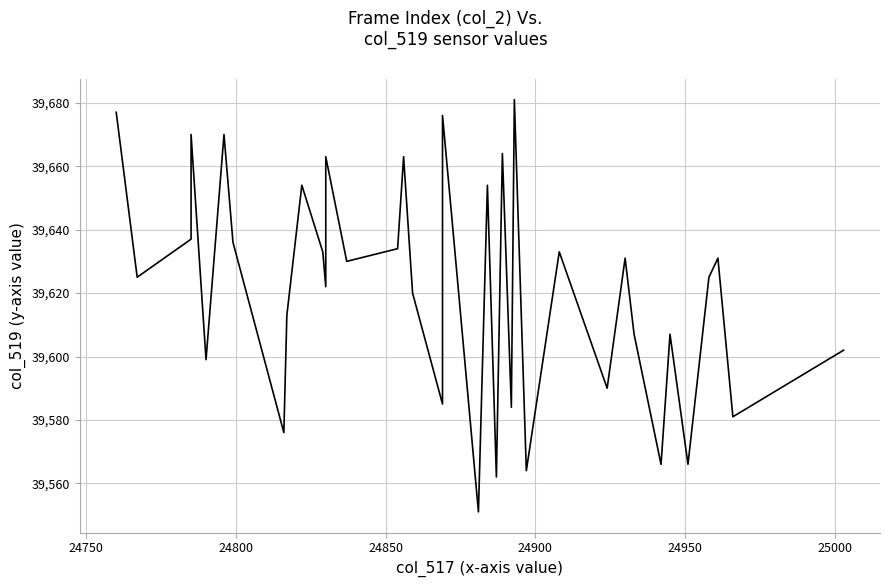

Reading right to left, what are all the values shown in this chart?

39602	39581	39631	39625	39566	39607	39566	39607	39631	39590	39633	39564	39564	39681	39584	39664	39562	39654	39551	39645	39676	39585	39620	39663	39634	39630	39663	39622	39633	39654	39613	39576	39636	39670	39599	39670	39637	39625	39677	39677